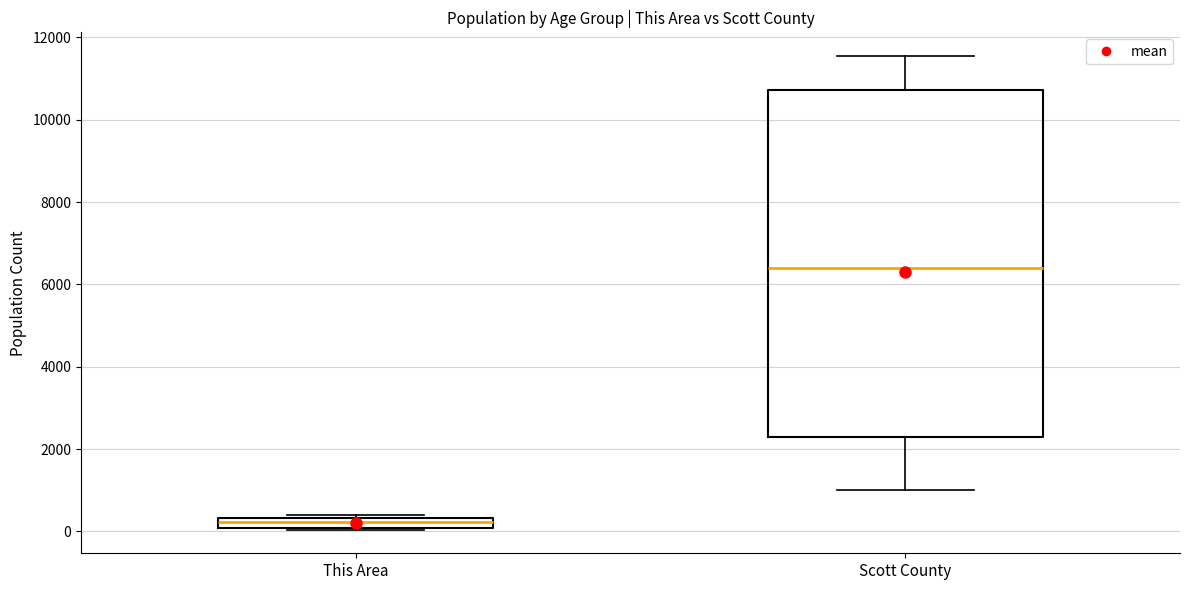

Where is the upper edge of the box for This Area on the y-axis? The values are not printed on the chart, so give them approximately, as read against the axis.

400